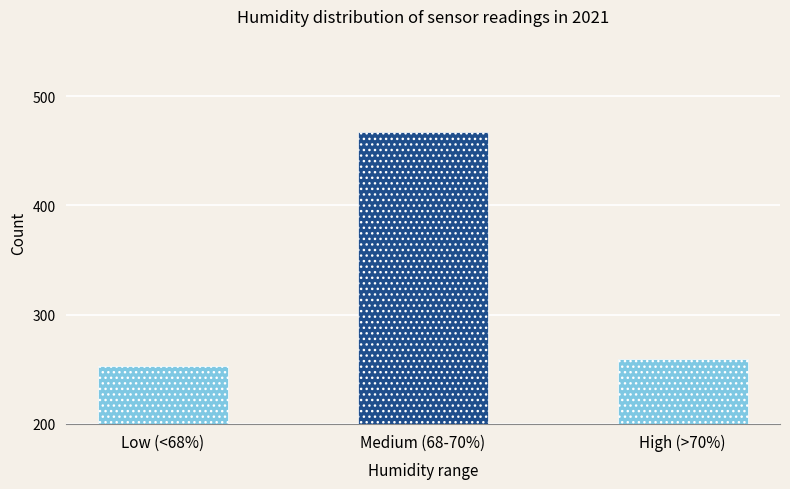

Where is the data nearest to the value 360?

High (>70%)